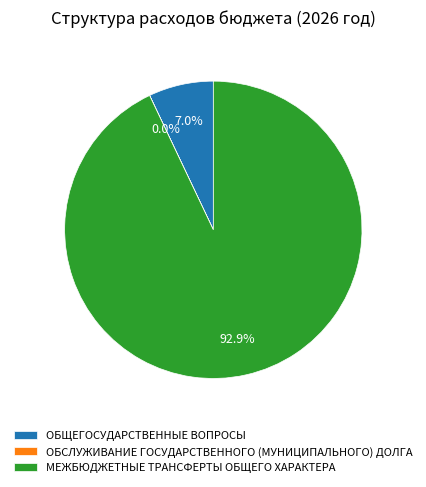

What is the total percentage of МЕЖБЮДЖЕТНЫЕ ТРАНСФЕРТЫ ОБЩЕГО ХАРАКТЕРА and ОБЩЕГОСУДАРСТВЕННЫЕ ВОПРОСЫ?

100.0%